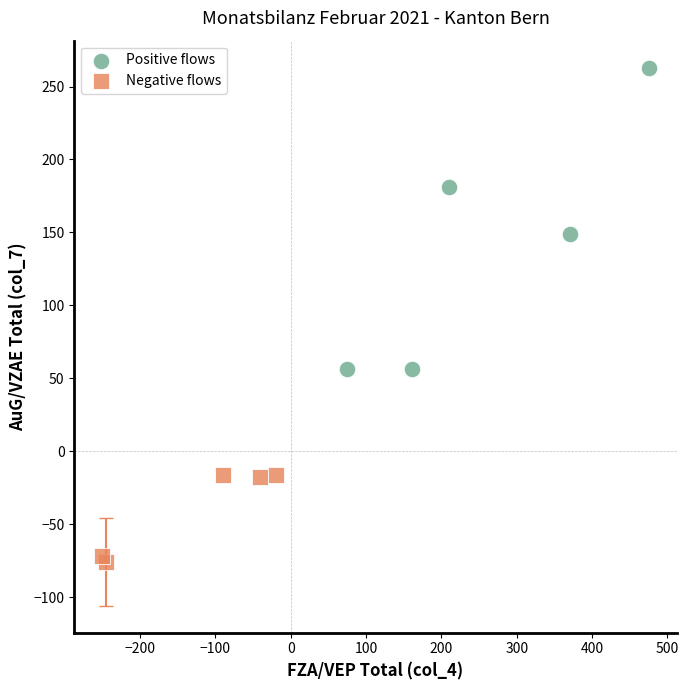

Which series contains the lowest Y value?

Negative flows